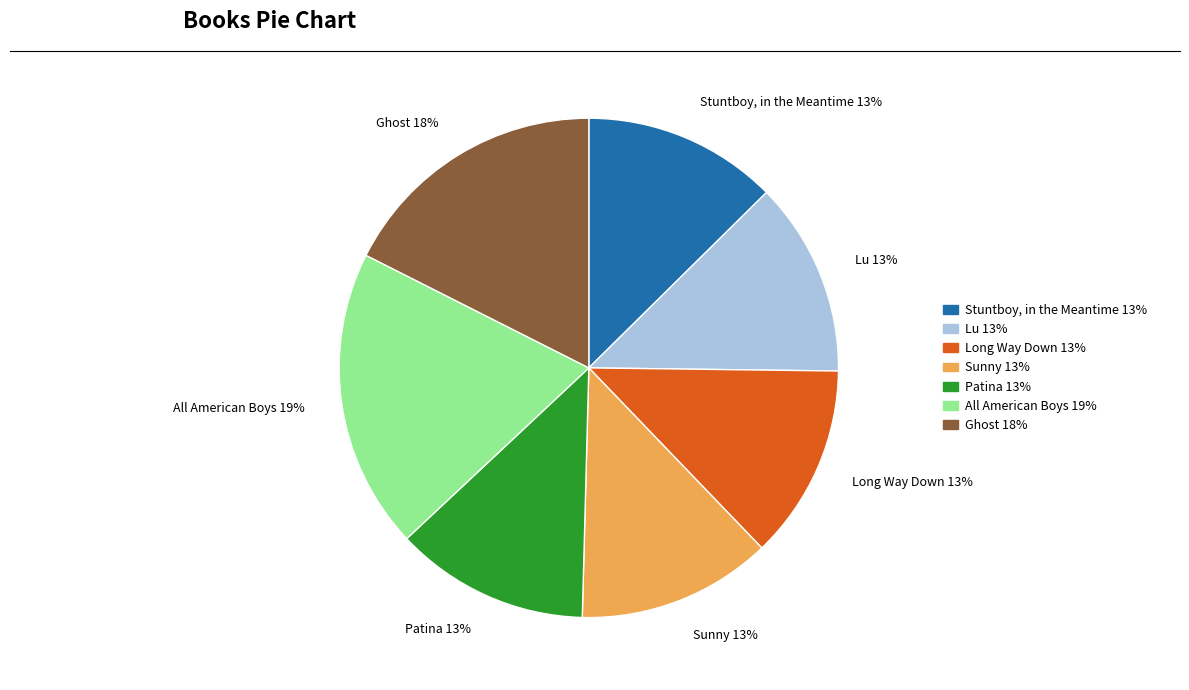

Approximately how many times larger is the value at Patina compared to Stuntboy, in the Meantime?

1.0